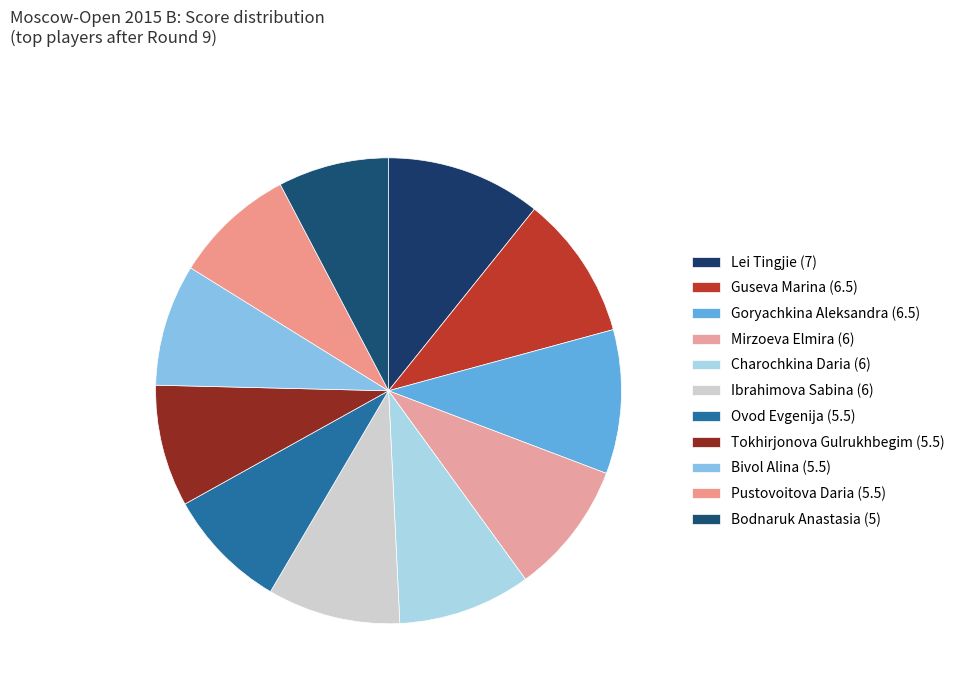

To the nearest percent, what is the combined percentage of Bivol Alina and Ibrahimova Sabina?

18%